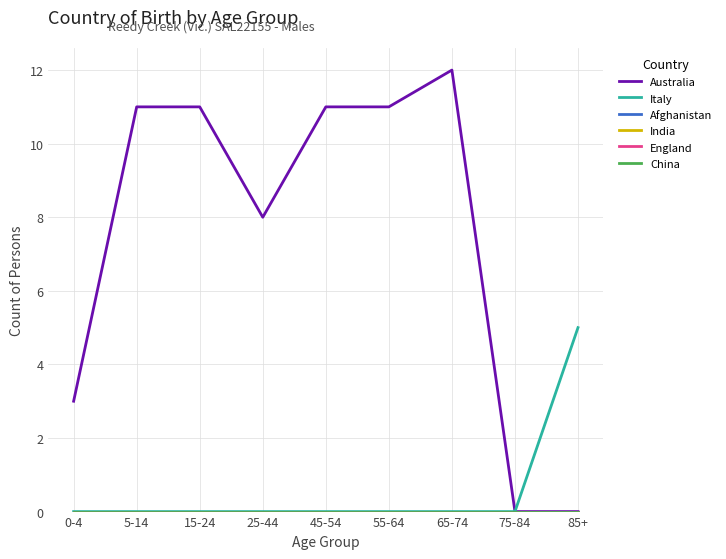

What is the sum of the Italy values at 85+ and 75-84?

5